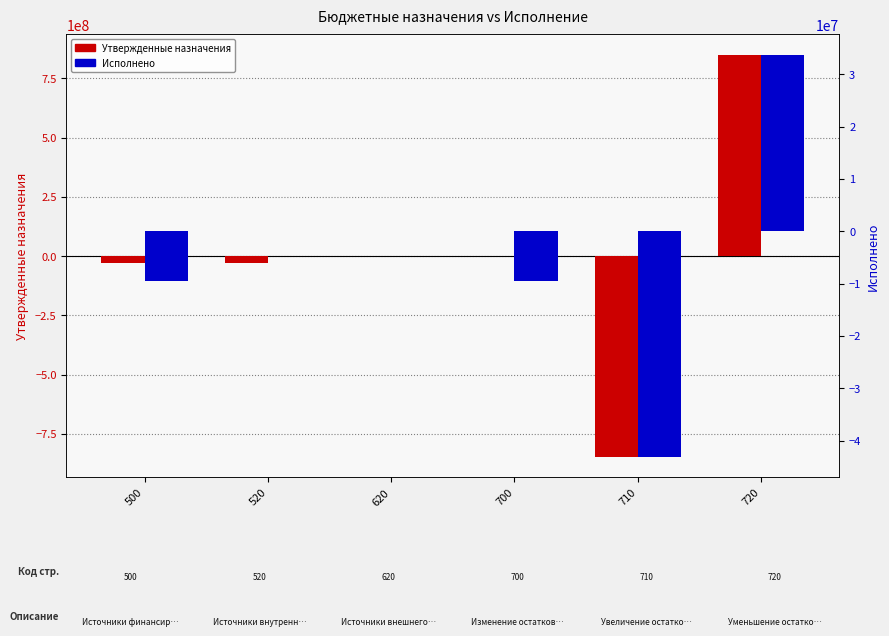

Reading left to right, list all the values displayed in this chart.

Утвержденные назначения: -27883372.1	-29540000.0	0.0	1656627.9	-849364742.0	851021369.9
Исполнено: -9440908.8	0.0	0.0	-9440908.8	-43194448.9	33753540.1